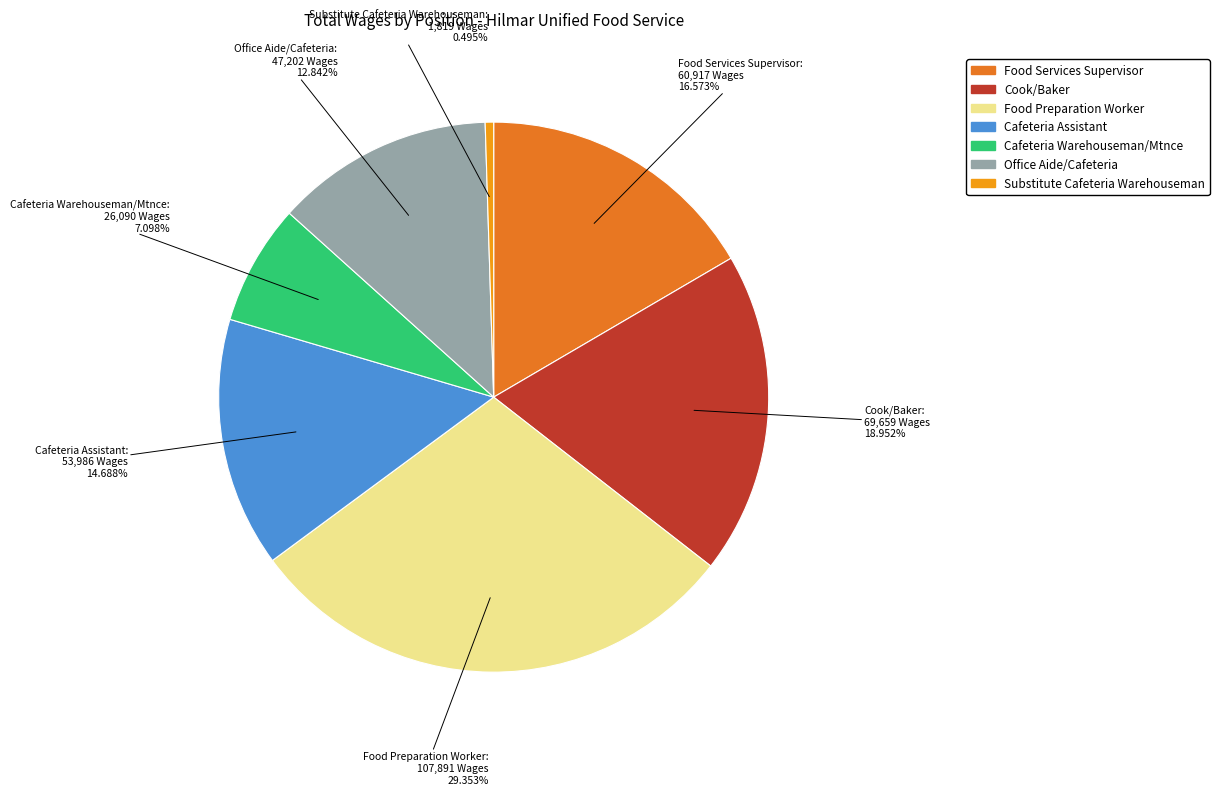

To the nearest percent, what is the difference between the Cook/Baker and Food Services Supervisor slice percentages?

2%